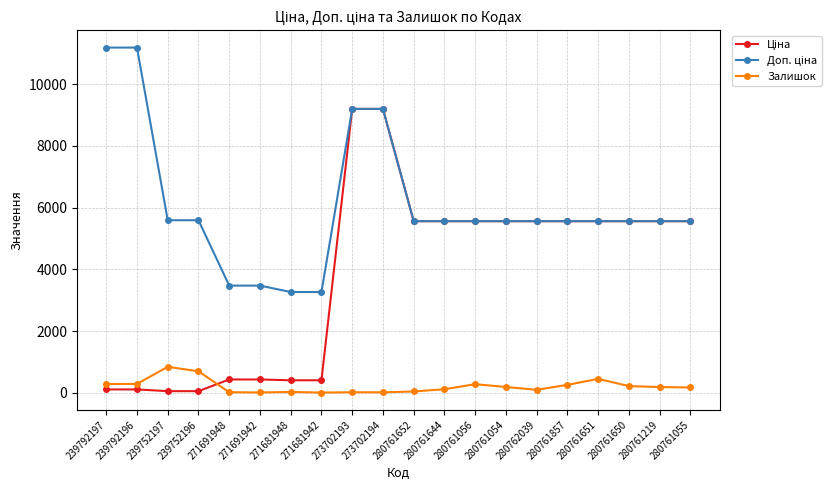

How many series are shown in this chart?

3